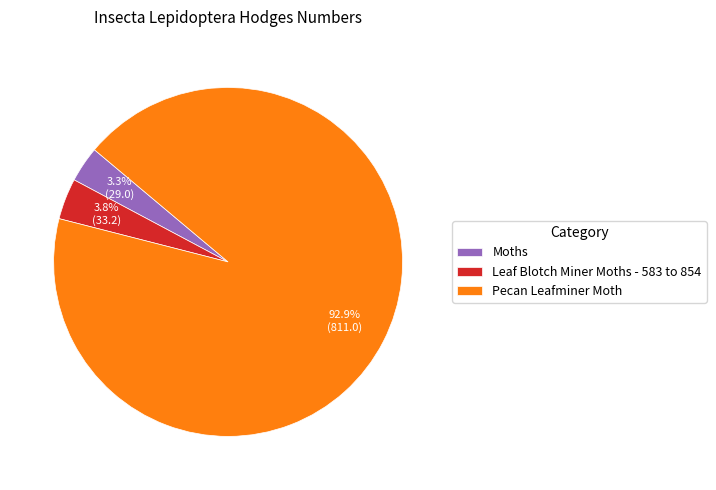

Combined, what portion of the pie is Moths and Leaf Blotch Miner Moths - 583 to 854?

7.1%